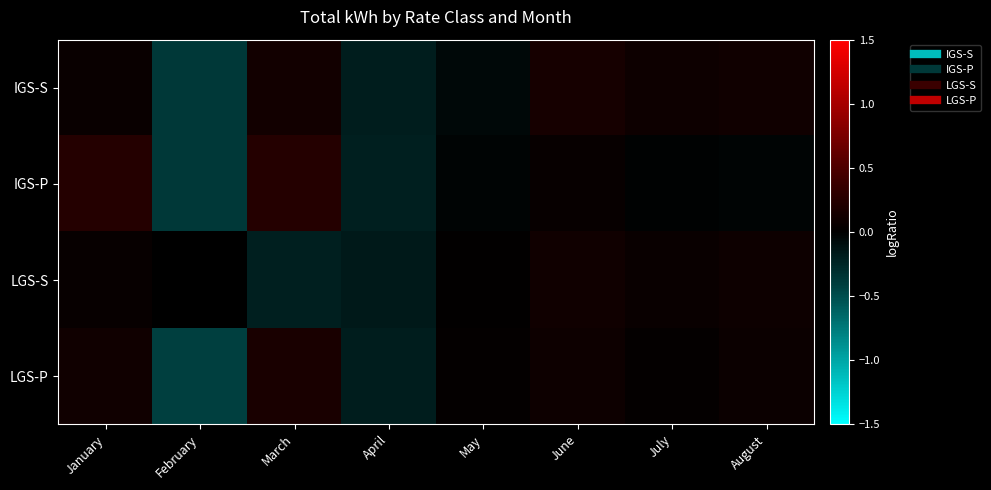

Reading right to left, transcribe all the data shown in this chart.

IGS-S: August=0.1	July=0.1	June=0.1	May=-0.1	April=-0.2	March=0.1	February=-0.4	January=0.1
IGS-P: August=-0.0	July=-0.0	June=0.1	May=-0.0	April=-0.2	March=0.2	February=-0.4	January=0.2
LGS-S: August=0.1	July=0.1	June=0.1	May=0.0	April=-0.2	March=-0.2	February=0.0	January=0.1
LGS-P: August=0.1	July=0.0	June=0.1	May=0.0	April=-0.2	March=0.2	February=-0.4	January=0.1